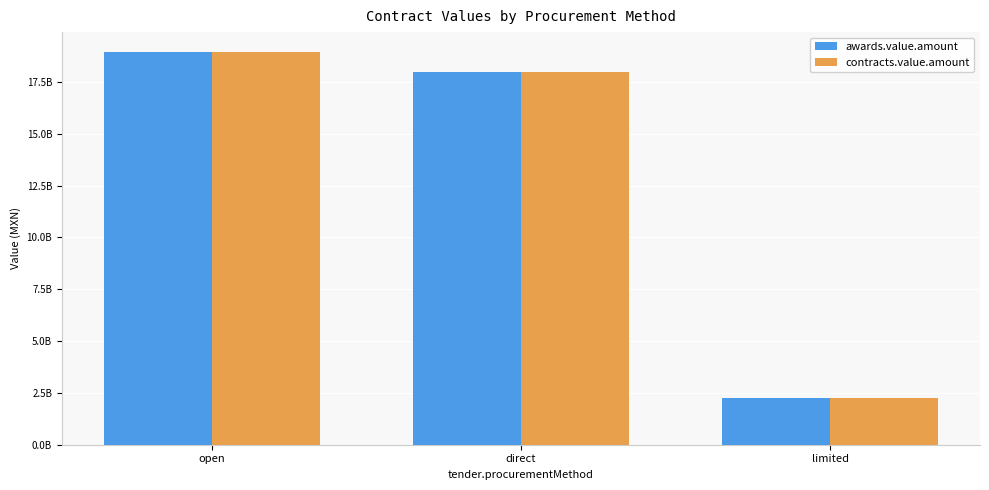

List the labels in order of awards.value.amount value, smallest first.

limited, direct, open